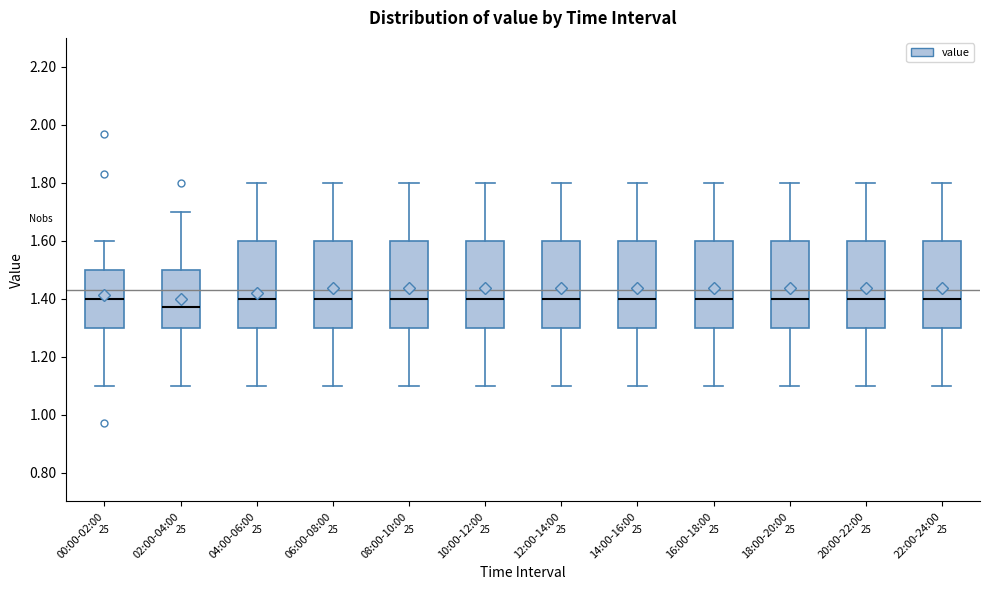

Reading left to right, transcribe this box plot: for each box, give where its median line is, the range the box spans, and where its two whiskers end, as read against the y-axis. The values are not printed on the chart, so give them approximately, as read against the axis.

00:00-02:00: median 1.40, box 1.30 to 1.50, whiskers 1.10 to 1.60
02:00-04:00: median 1.38, box 1.30 to 1.50, whiskers 1.10 to 1.70
04:00-06:00: median 1.40, box 1.30 to 1.60, whiskers 1.10 to 1.80
06:00-08:00: median 1.40, box 1.30 to 1.60, whiskers 1.10 to 1.80
08:00-10:00: median 1.40, box 1.30 to 1.60, whiskers 1.10 to 1.80
10:00-12:00: median 1.40, box 1.30 to 1.60, whiskers 1.10 to 1.80
12:00-14:00: median 1.40, box 1.30 to 1.60, whiskers 1.10 to 1.80
14:00-16:00: median 1.40, box 1.30 to 1.60, whiskers 1.10 to 1.80
16:00-18:00: median 1.40, box 1.30 to 1.60, whiskers 1.10 to 1.80
18:00-20:00: median 1.40, box 1.30 to 1.60, whiskers 1.10 to 1.80
20:00-22:00: median 1.40, box 1.30 to 1.60, whiskers 1.10 to 1.80
22:00-24:00: median 1.40, box 1.30 to 1.60, whiskers 1.10 to 1.80